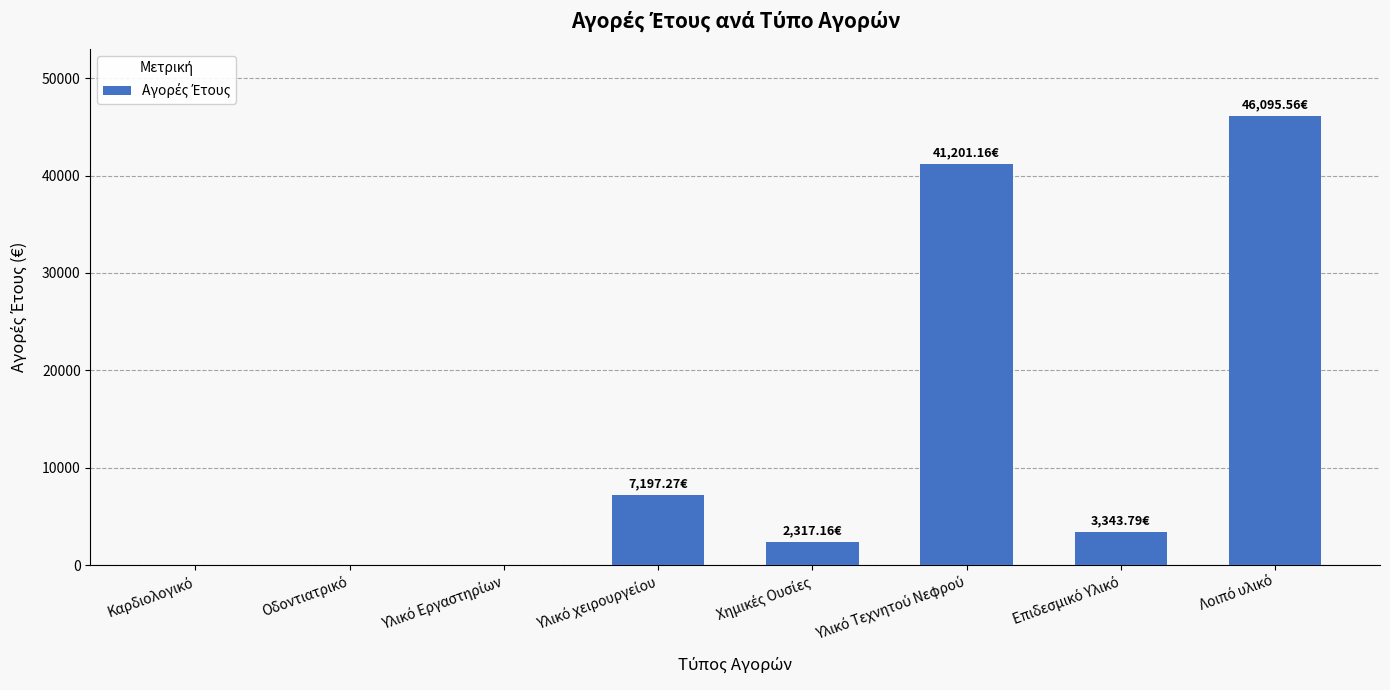

Reading left to right, list all the values displayed in this chart.

0.0	0.0	0.0	7197.3	2317.2	41201.2	3343.8	46095.6